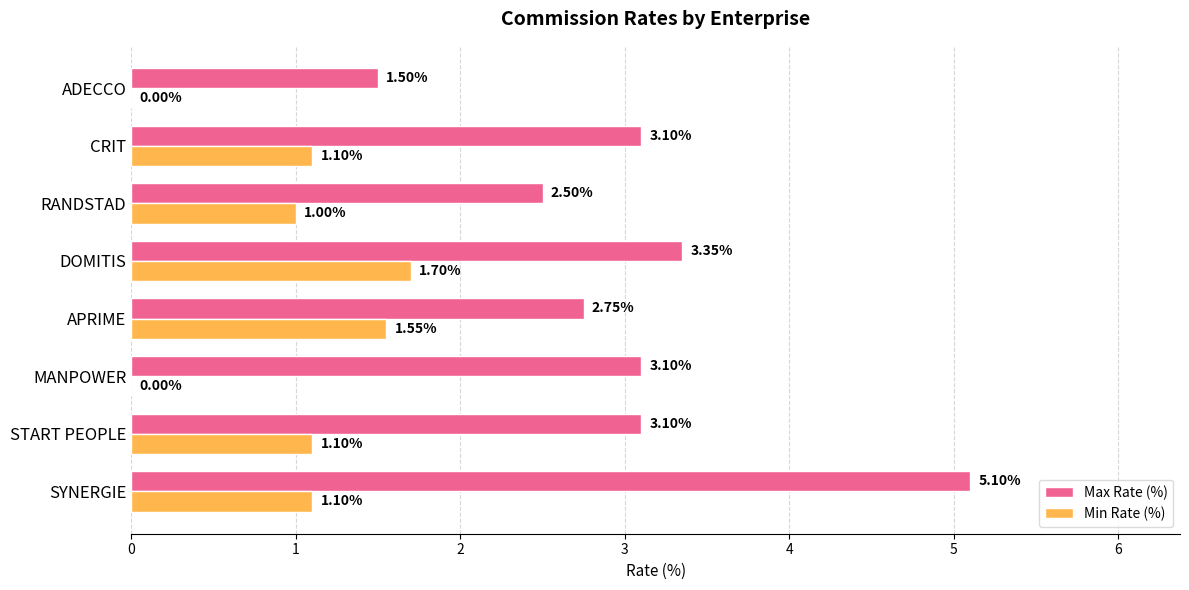

What is the total value across all series at START PEOPLE?

4.2